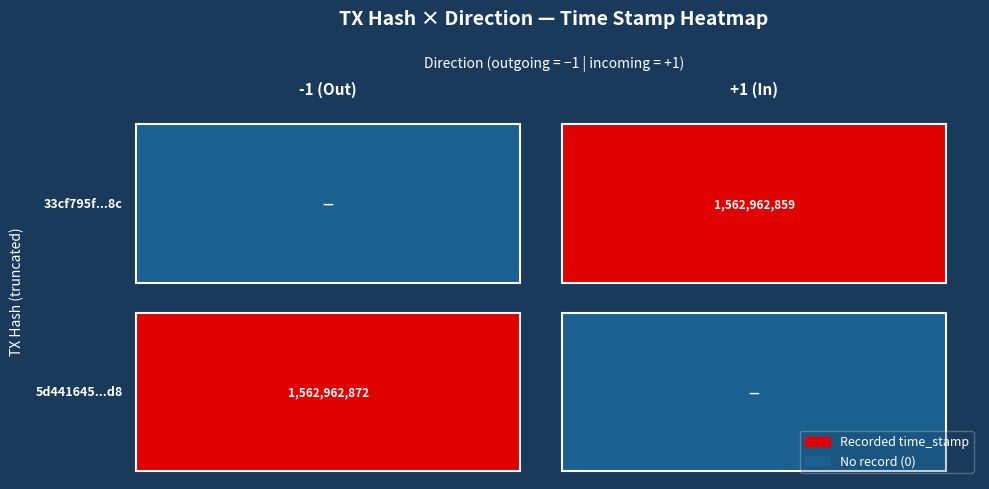

Which has a higher value, direction_-1 or direction_1?

direction_-1